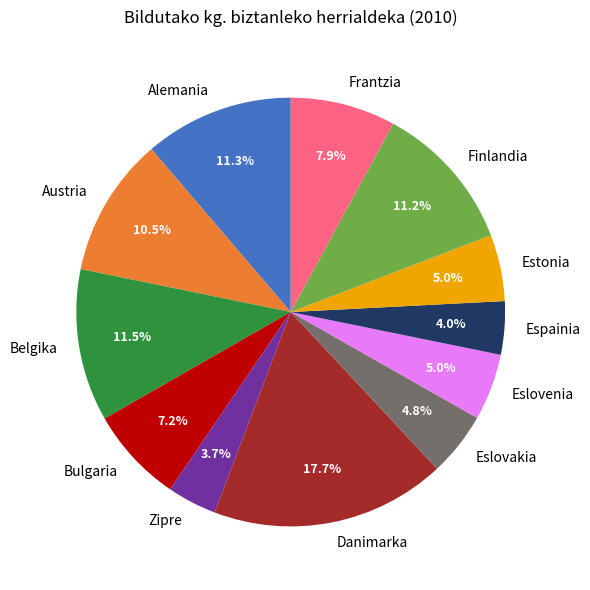

Approximately how many times larger is the value at Zipre compared to Eslovakia?

0.8